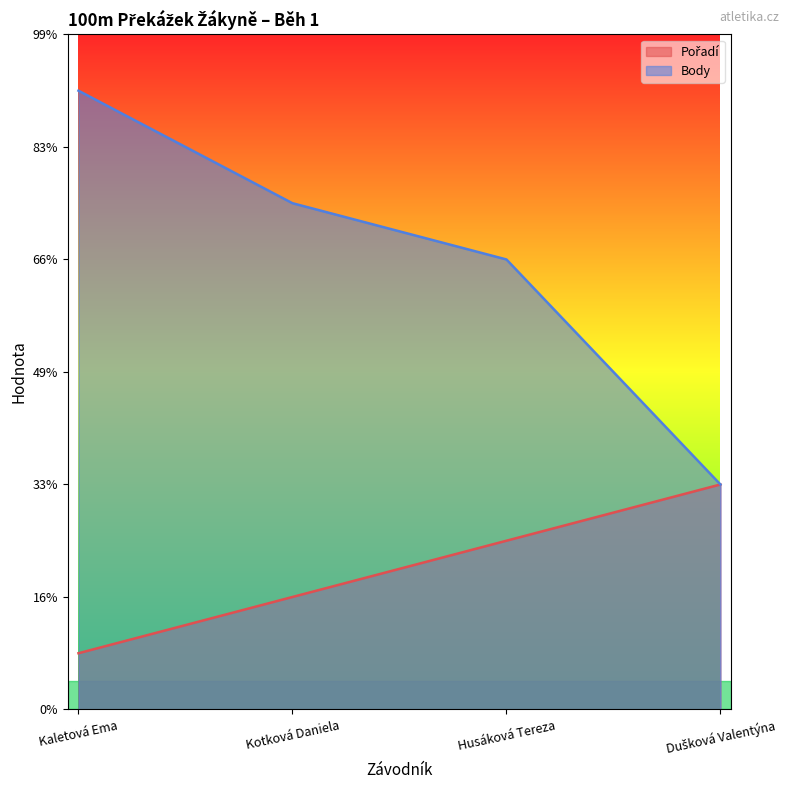

What is the value of the Pořadí point at the 2nd from the left?

2